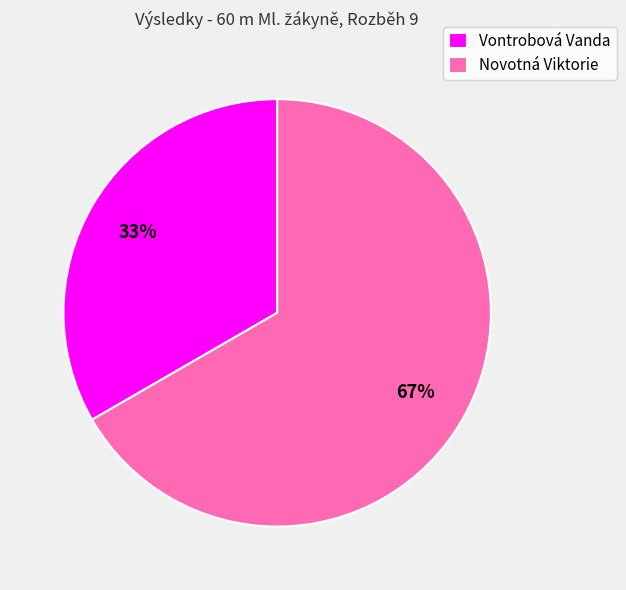

What percentage is the Novotná Viktorie slice, to the nearest percent?

67%